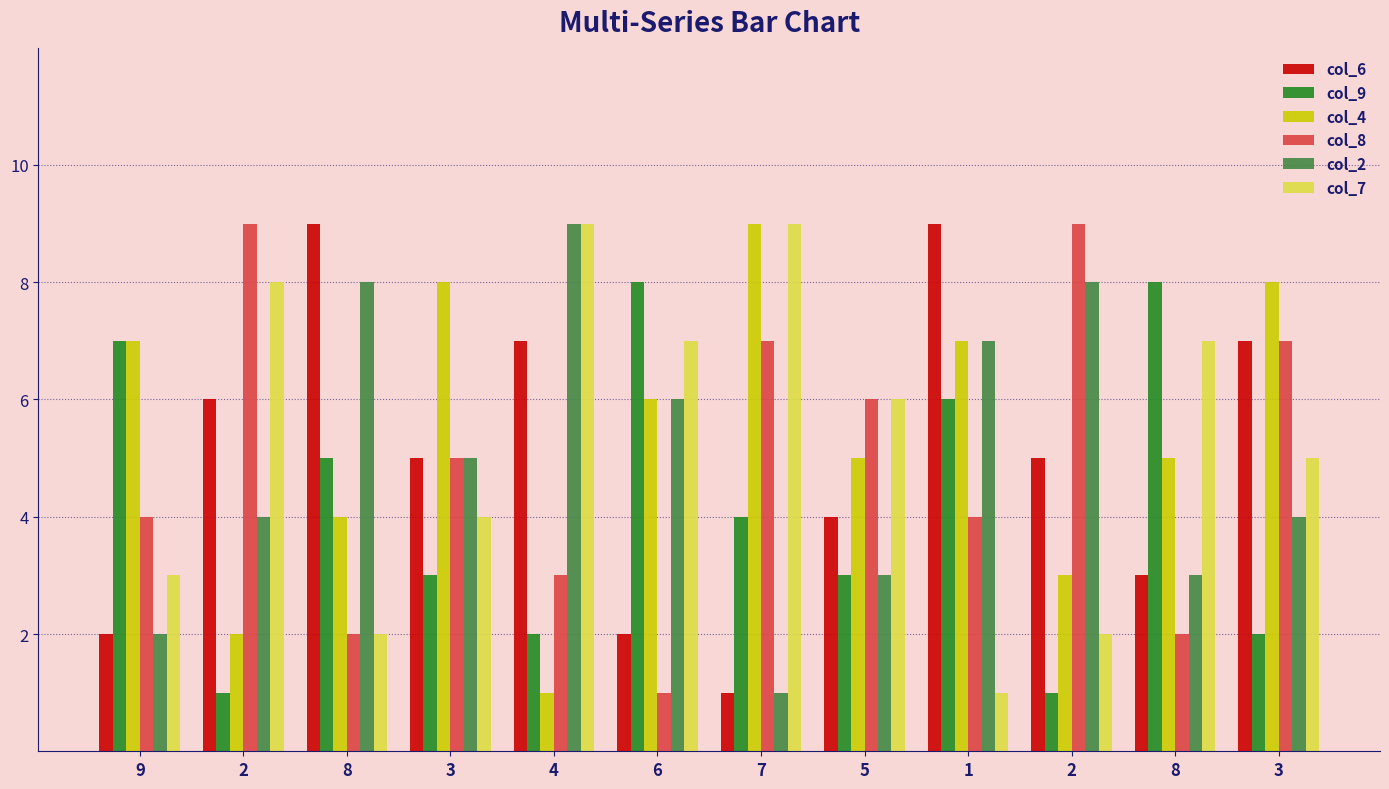

How many categories are shown in the chart?

12